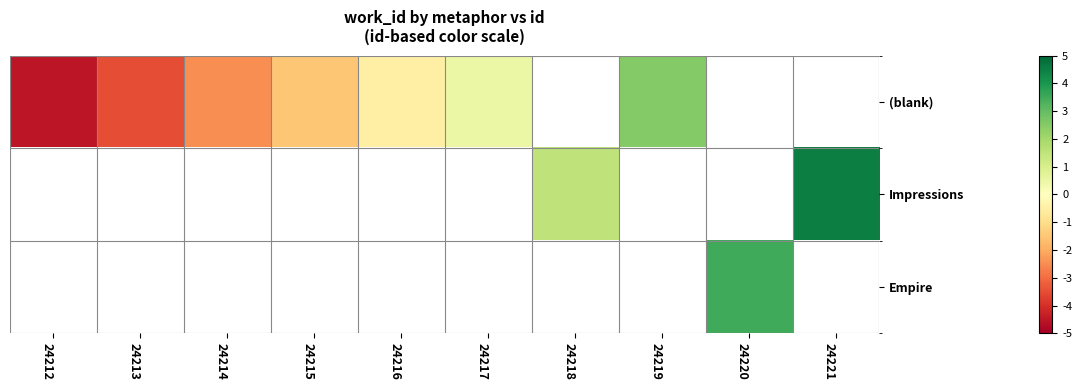

What is the difference between the maximum and minimum values in the (blank) series?

7.0